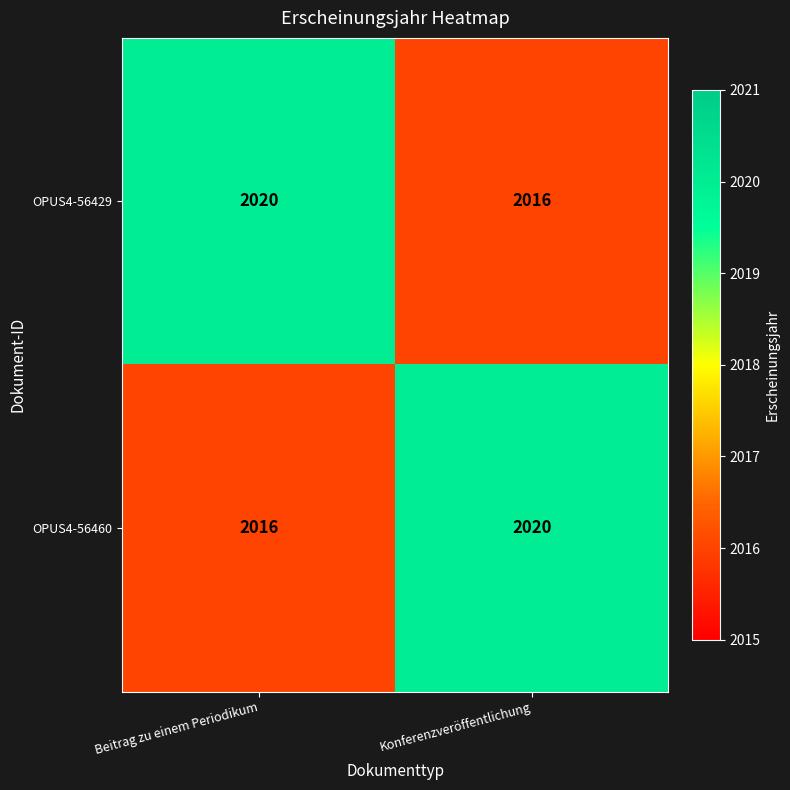

What is the maximum value shown in the chart?

2020